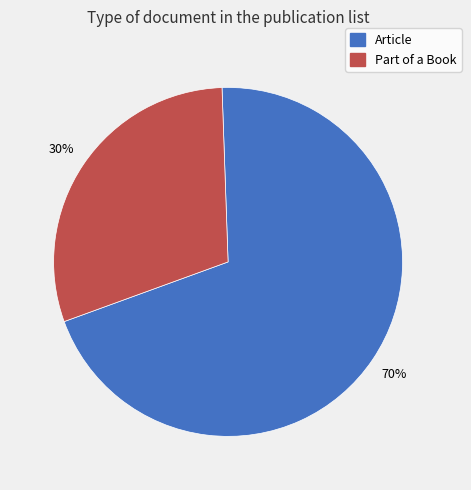

Count the number of slices in the pie.

2